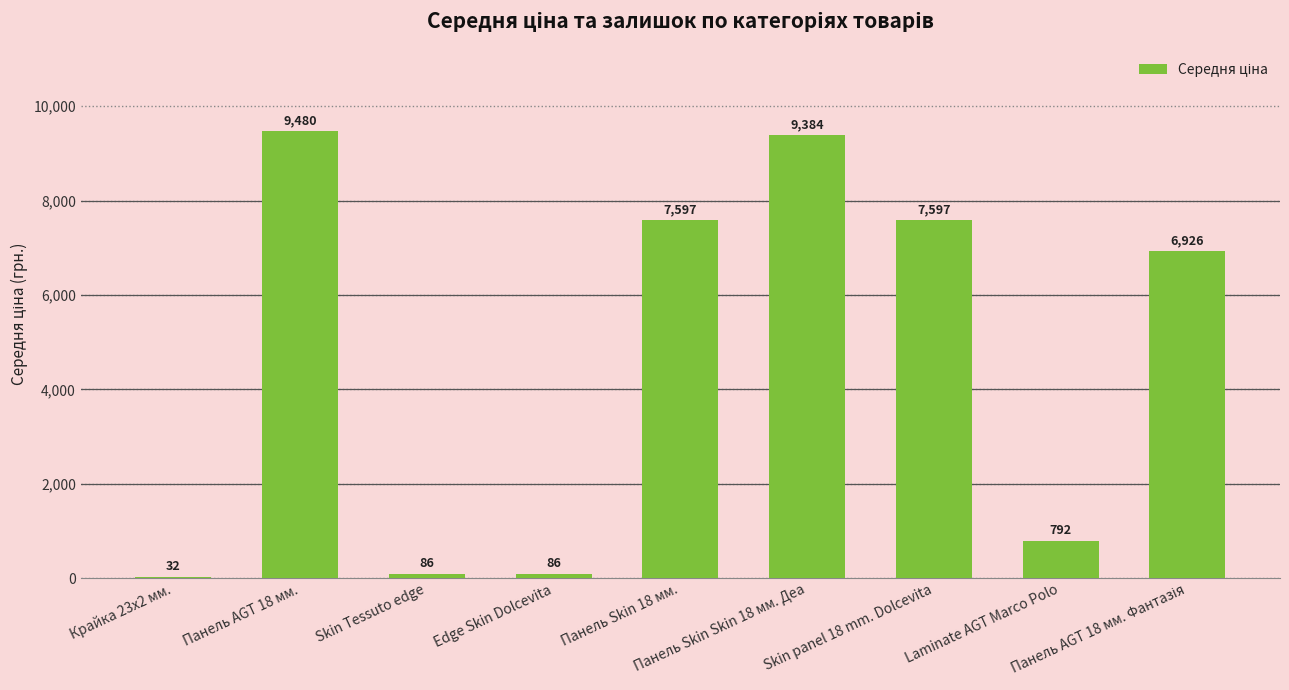

Rank the categories by value from highest to lowest.

Панель AGT 18 мм., Панель Skin Skin 18 мм. Деа, Панель Skin 18 мм., Skin panel 18 mm. Dolcevita, Панель AGT 18 мм. Фантазія, Laminate AGT Marco Polo, Skin Tessuto edge, Edge Skin Dolcevita, Крайка 23x2 мм.